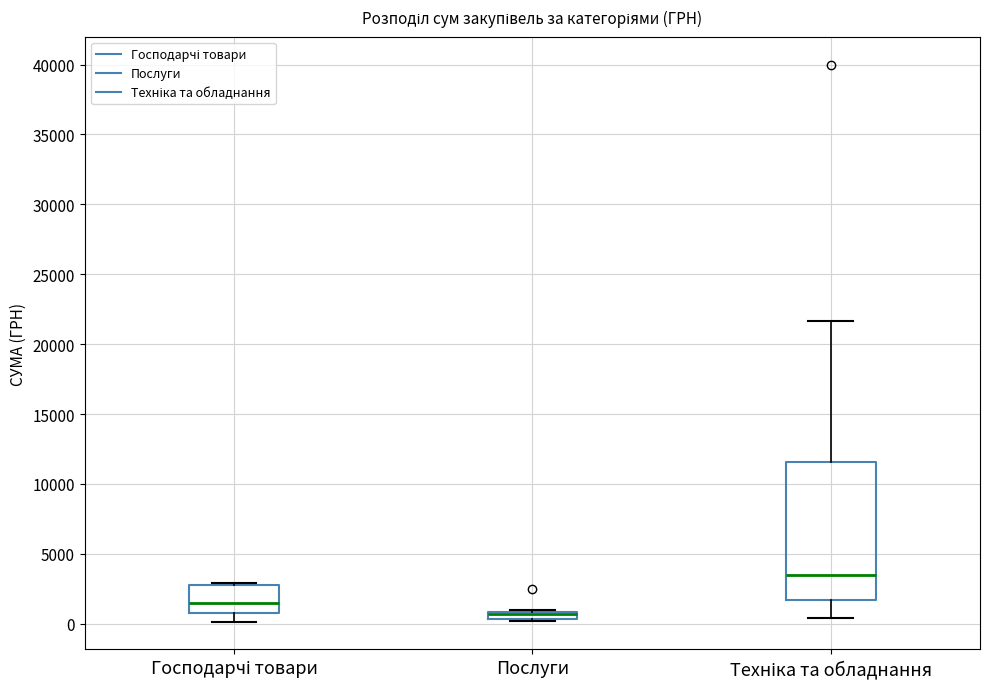

Where is the upper edge of the box for Техніка та обладнання on the y-axis? The values are not printed on the chart, so give them approximately, as read against the axis.

11500